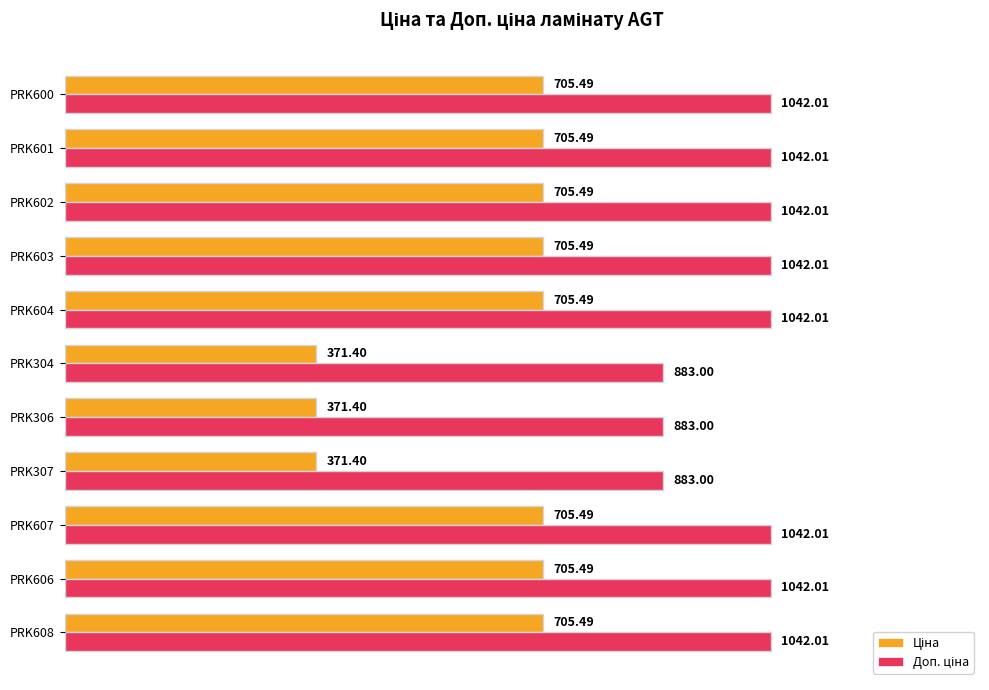

At how many categories does at least one series exceed 547?

11